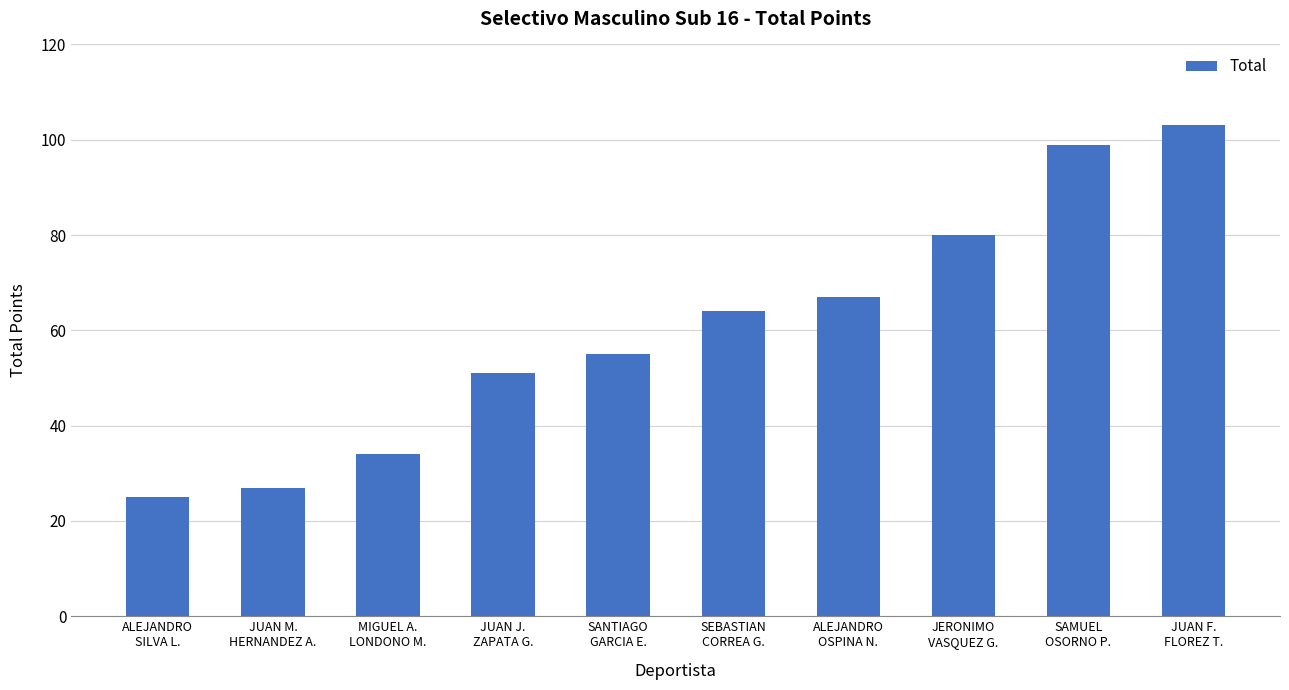

What is the sum of all values?

605